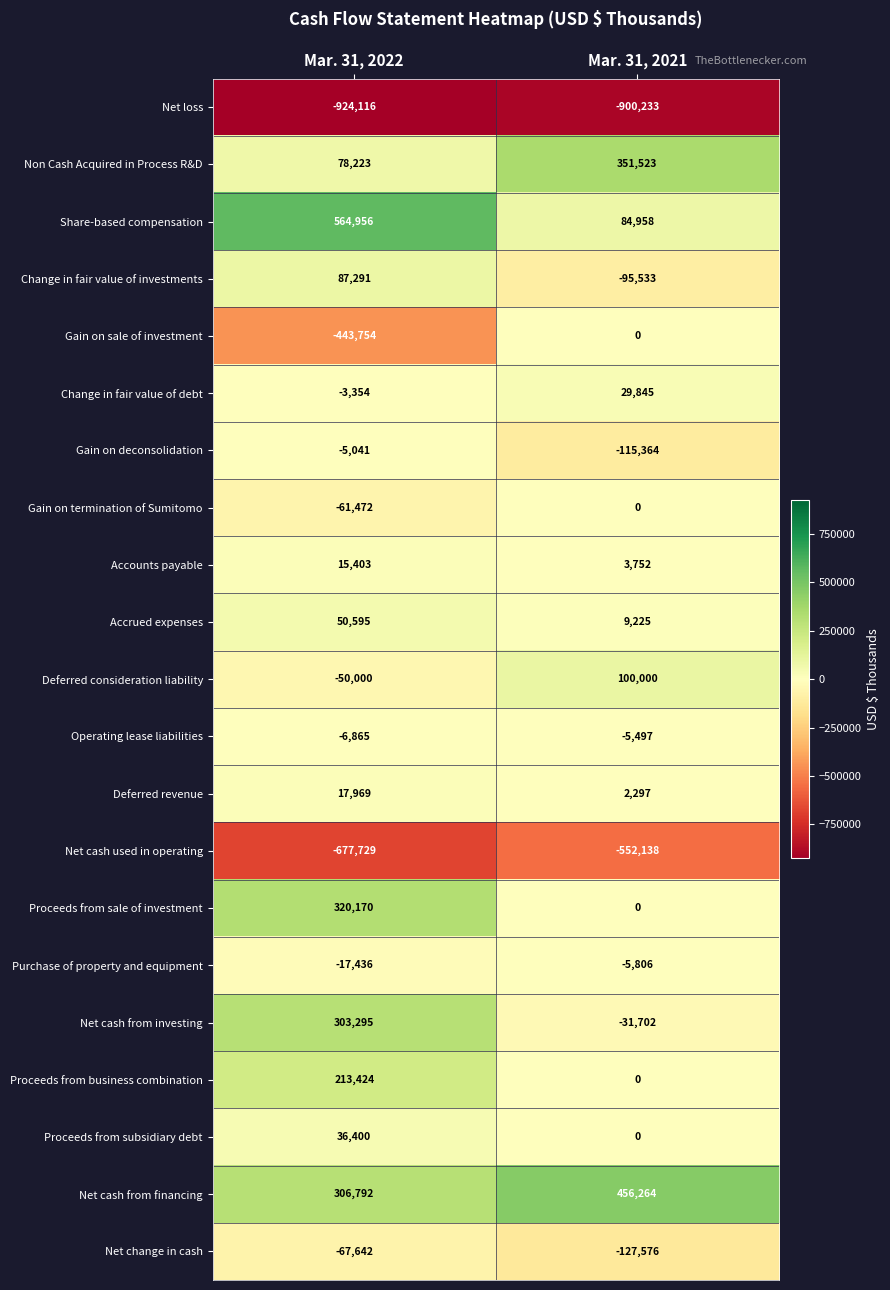

What is the sum of all Net cash from investing values?

271593